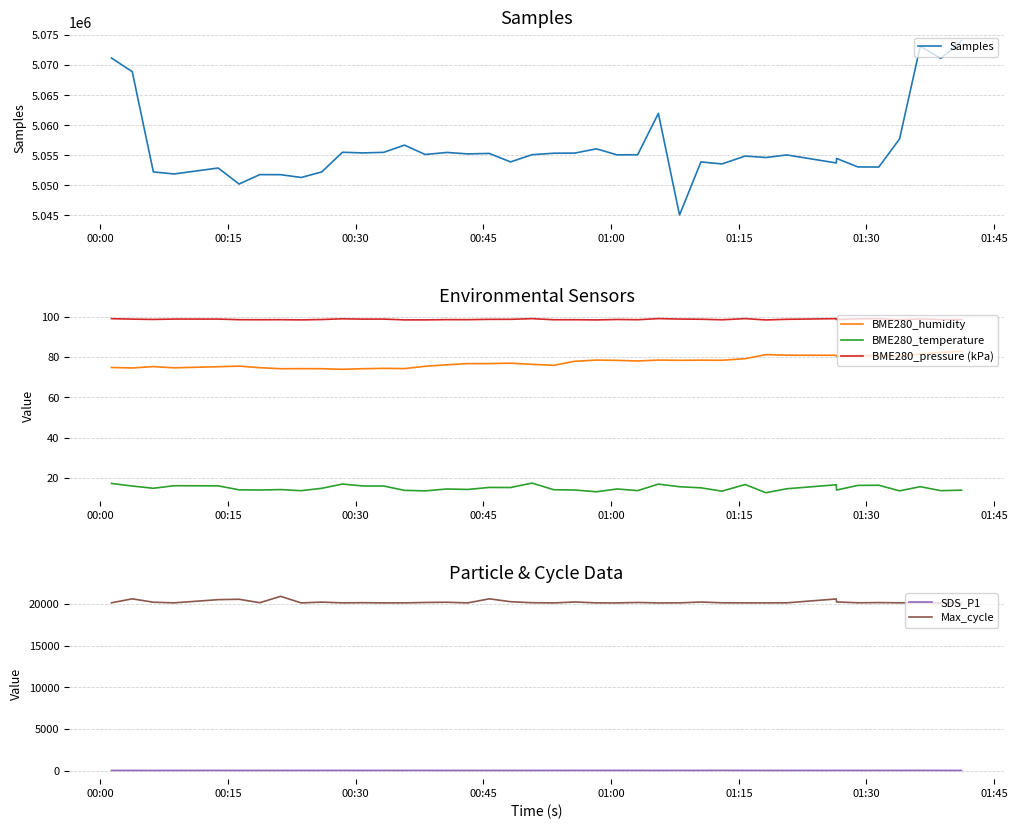

True or false: SDS_P1 and BME280_humidity cross at least once.

False